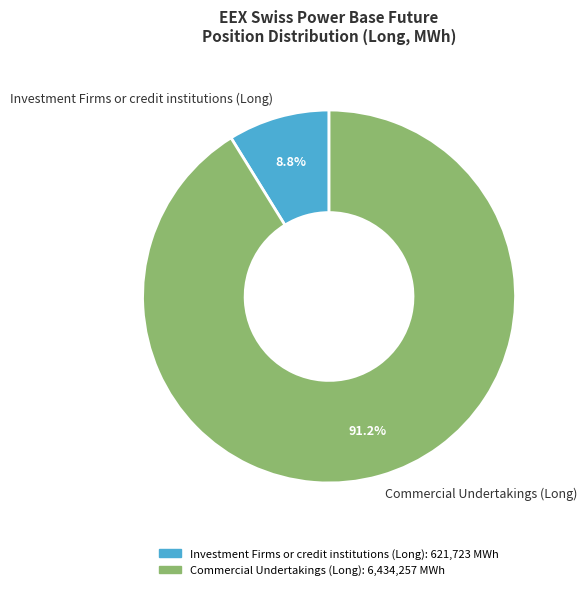

Rank the categories by value from lowest to highest.

Investment Firms or credit institutions (Long), Commercial Undertakings (Long)